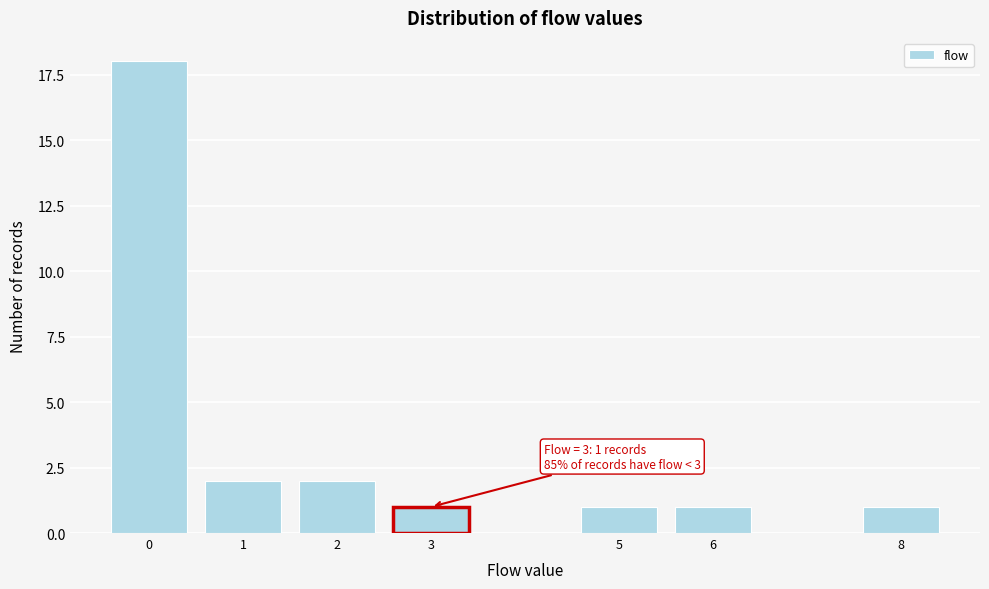

Reading left to right, what are all the values shown in this chart?

18	2	2	1	1	1	1